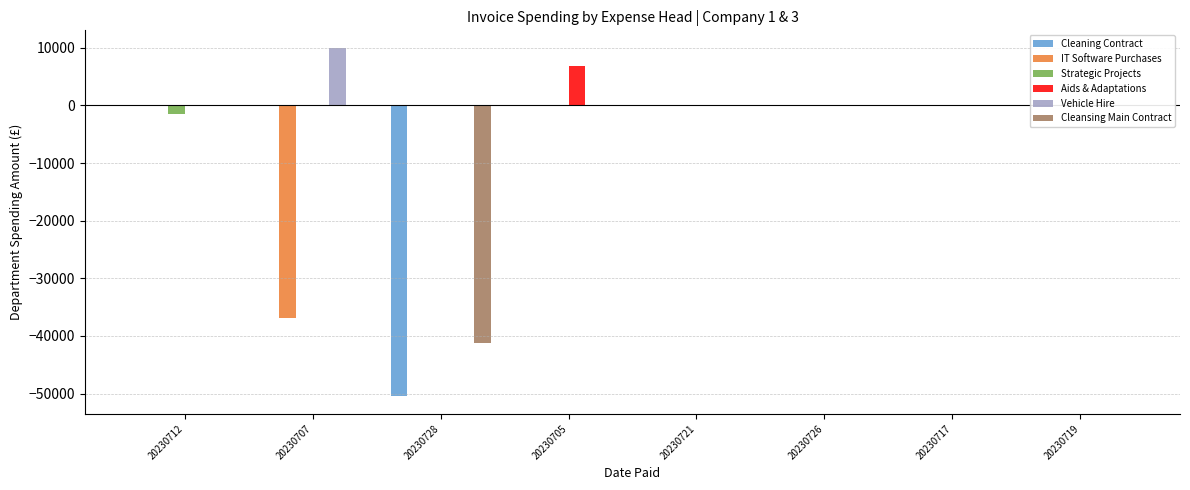

What are all the series names shown in the legend?

Cleaning Contract, IT Software Purchases, Strategic Projects, Aids & Adaptations, Vehicle Hire, Cleansing Main Contract